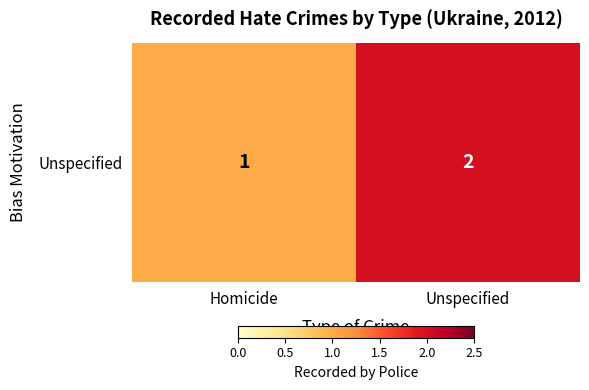

True or false: the data shows 1 at Homicide.

True